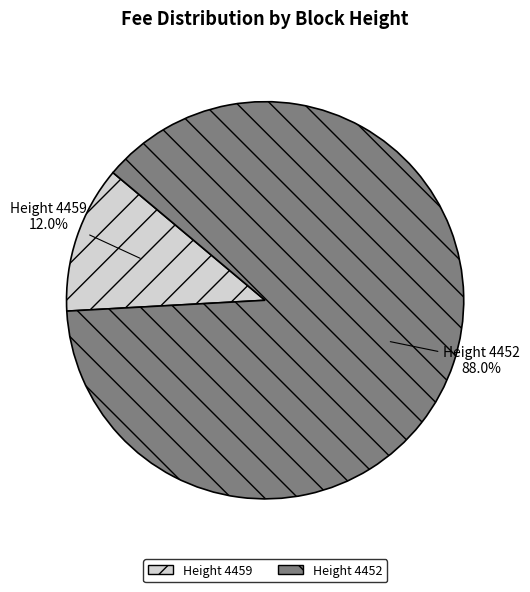

Which slice represents more than half of the pie?

Height 4452